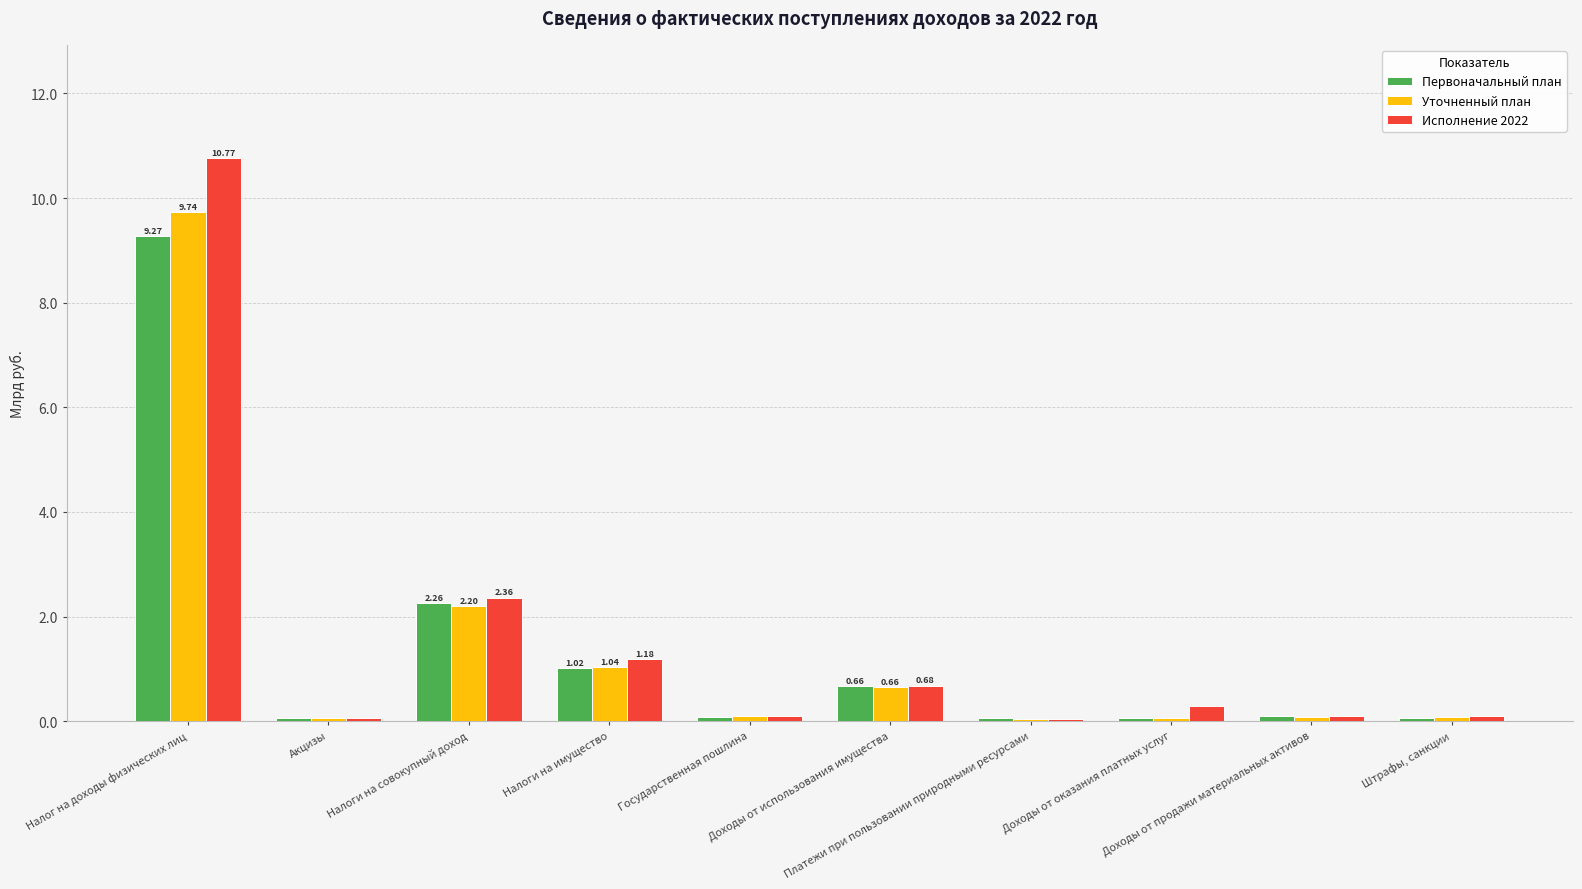

Is it true that Исполнение 2022 equals 0.1 at Акцизы?

True